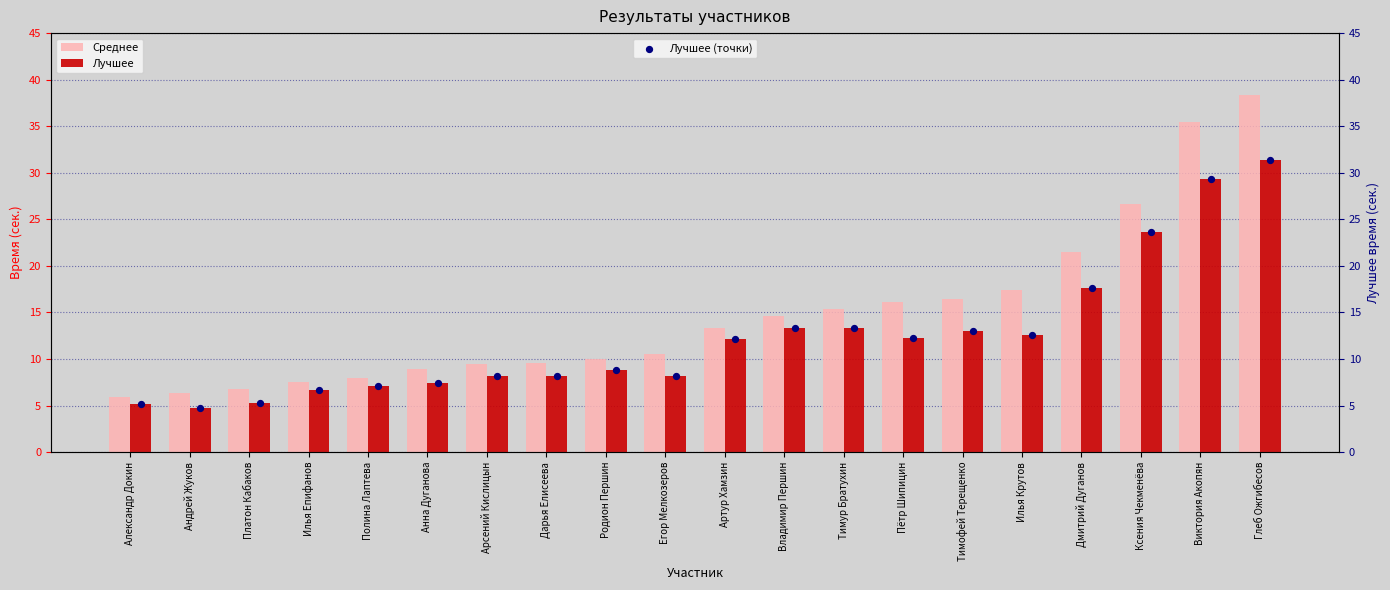

What are all the series names shown in the legend?

Среднее, Лучшее, Лучшее (точки)